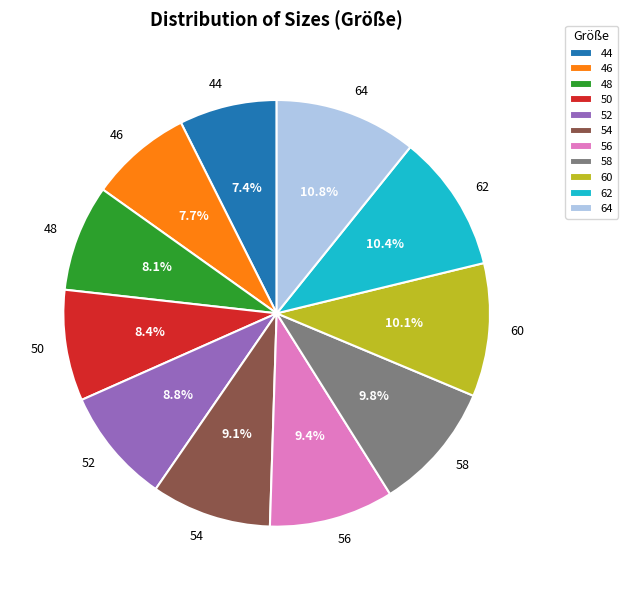

What percentage is NOT represented by 64?

89.2%